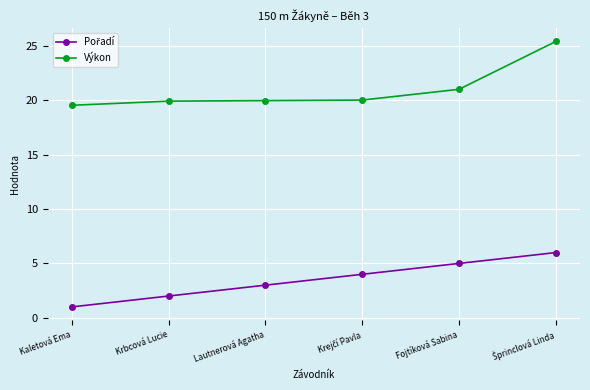

What position from the right is Kaletová Ema?

6